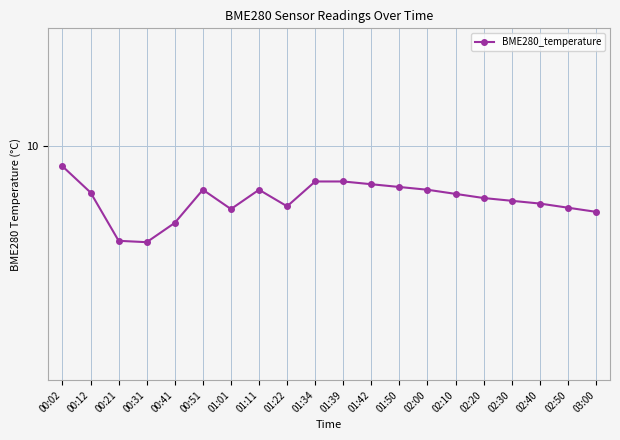

Is this an area chart (filled region under the line)?

No